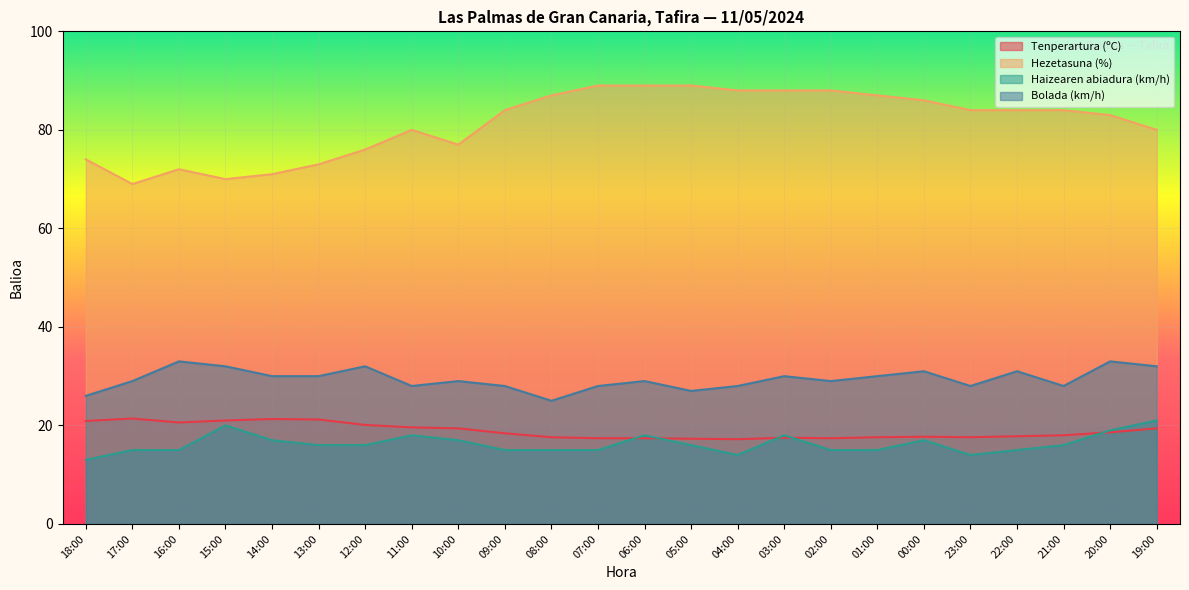

Rank the series by their maximum value, from highest to lowest.

Hezetasuna (%), Bolada (km/h), Tenperartura (ºC), Haizearen abiadura (km/h)